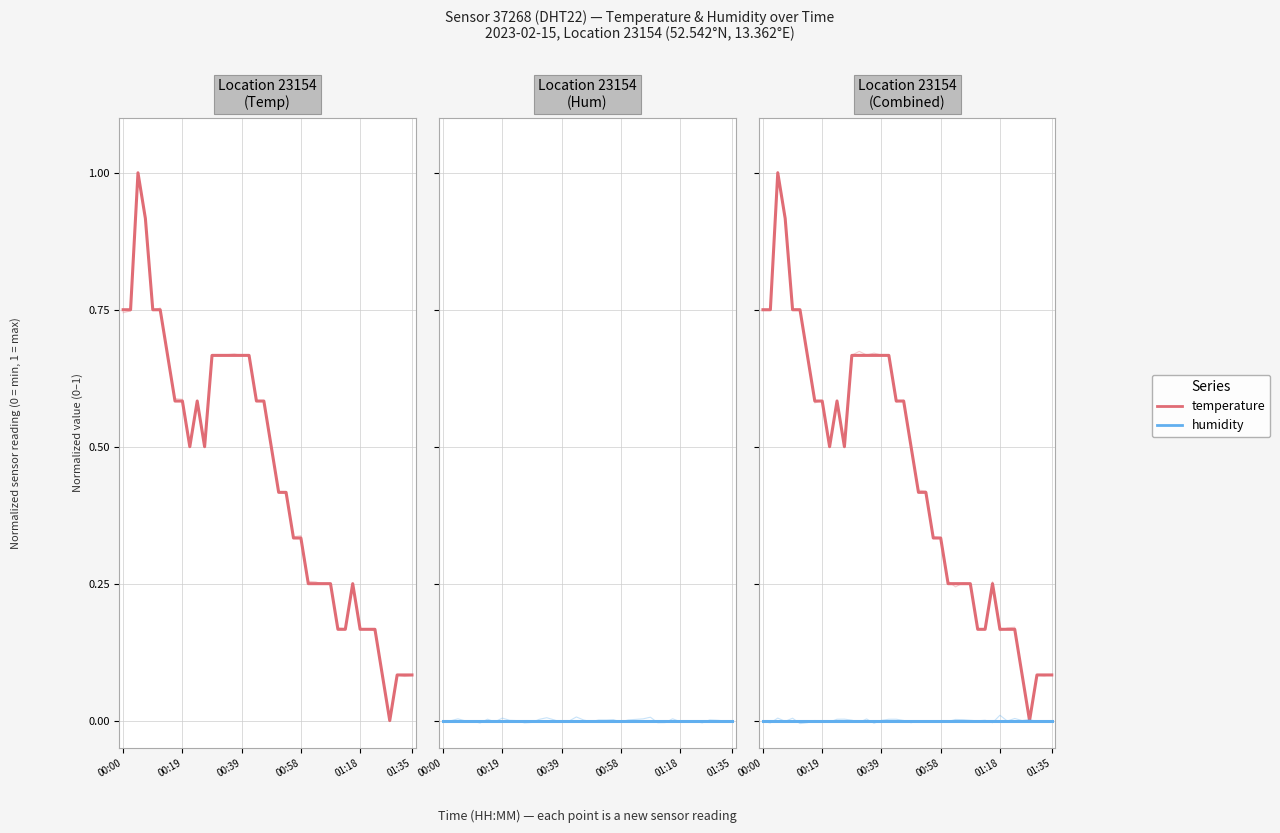

Which category has the lowest value across all series?

36